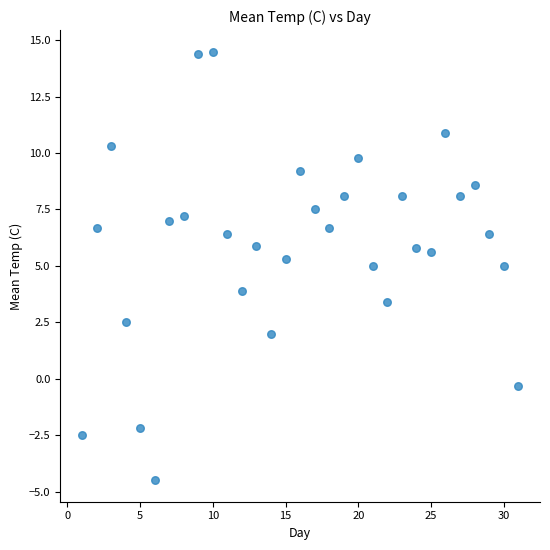

What is the range of Y values (max minus min)?

19.0